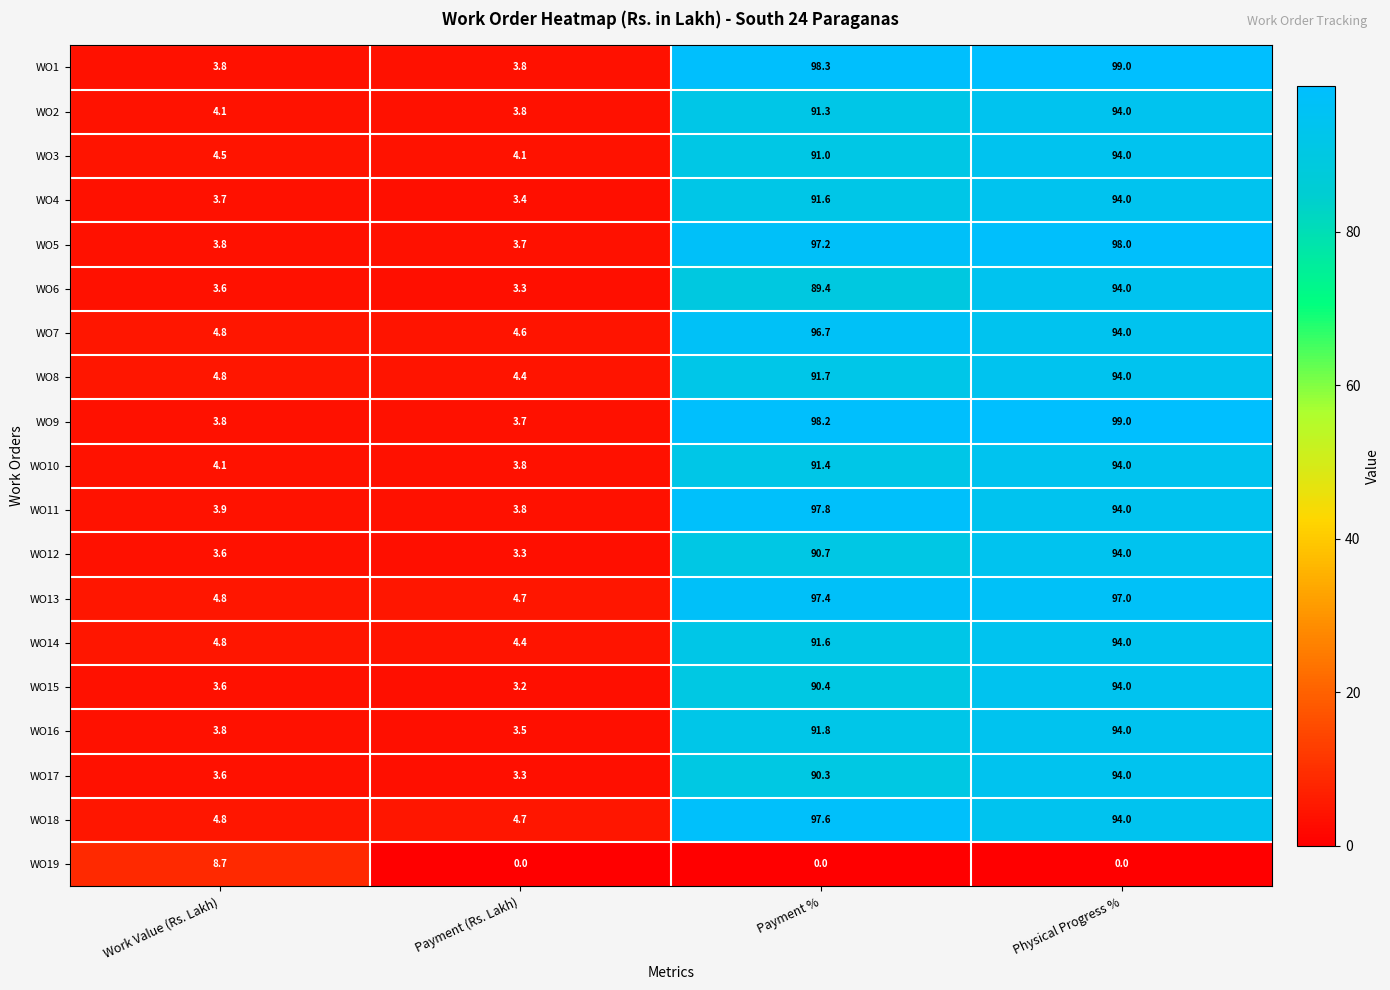

List the labels in order of WO7 value, smallest first.

Payment (Rs. Lakh), Work Value (Rs. Lakh), Physical Progress %, Payment %